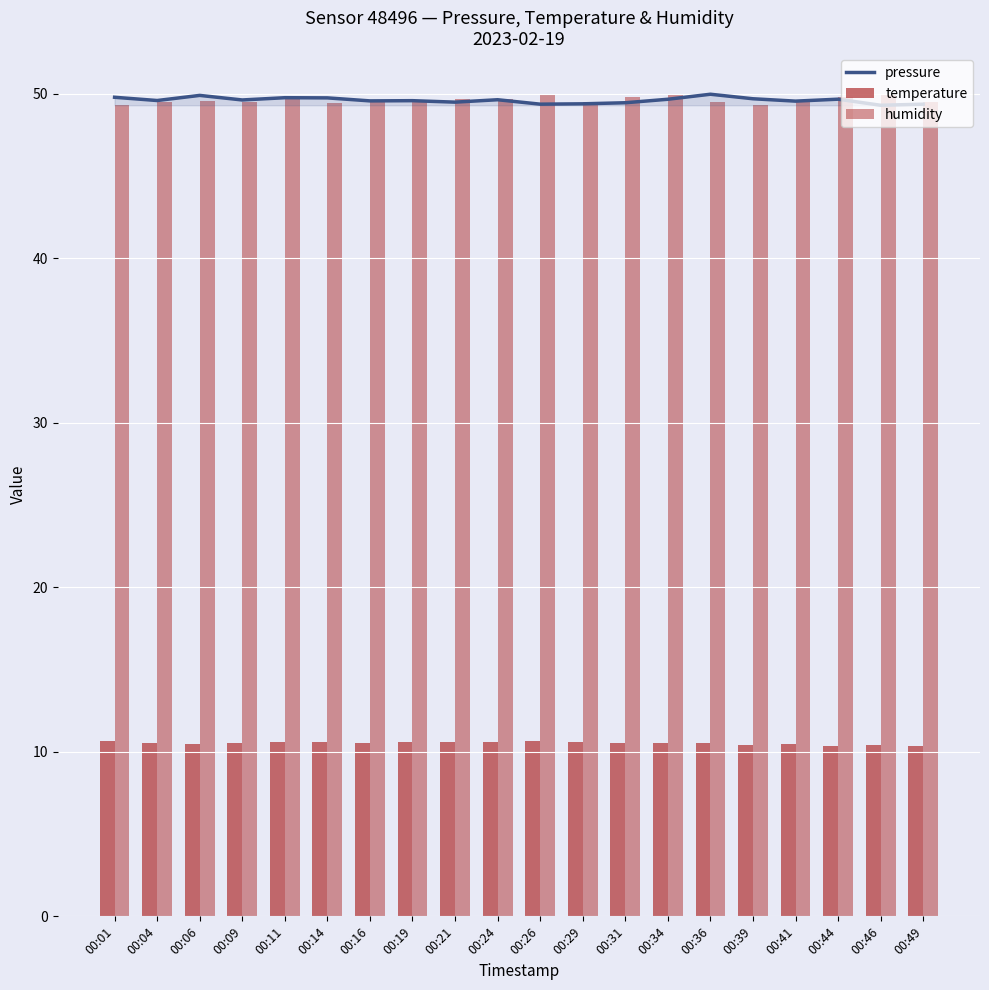

Rank the categories by value from lowest to highest.

00:46, 00:49, 00:26, 00:29, 00:31, 00:21, 00:41, 00:16, 00:19, 00:04, 00:09, 00:24, 00:34, 00:44, 00:39, 00:14, 00:11, 00:01, 00:06, 00:36